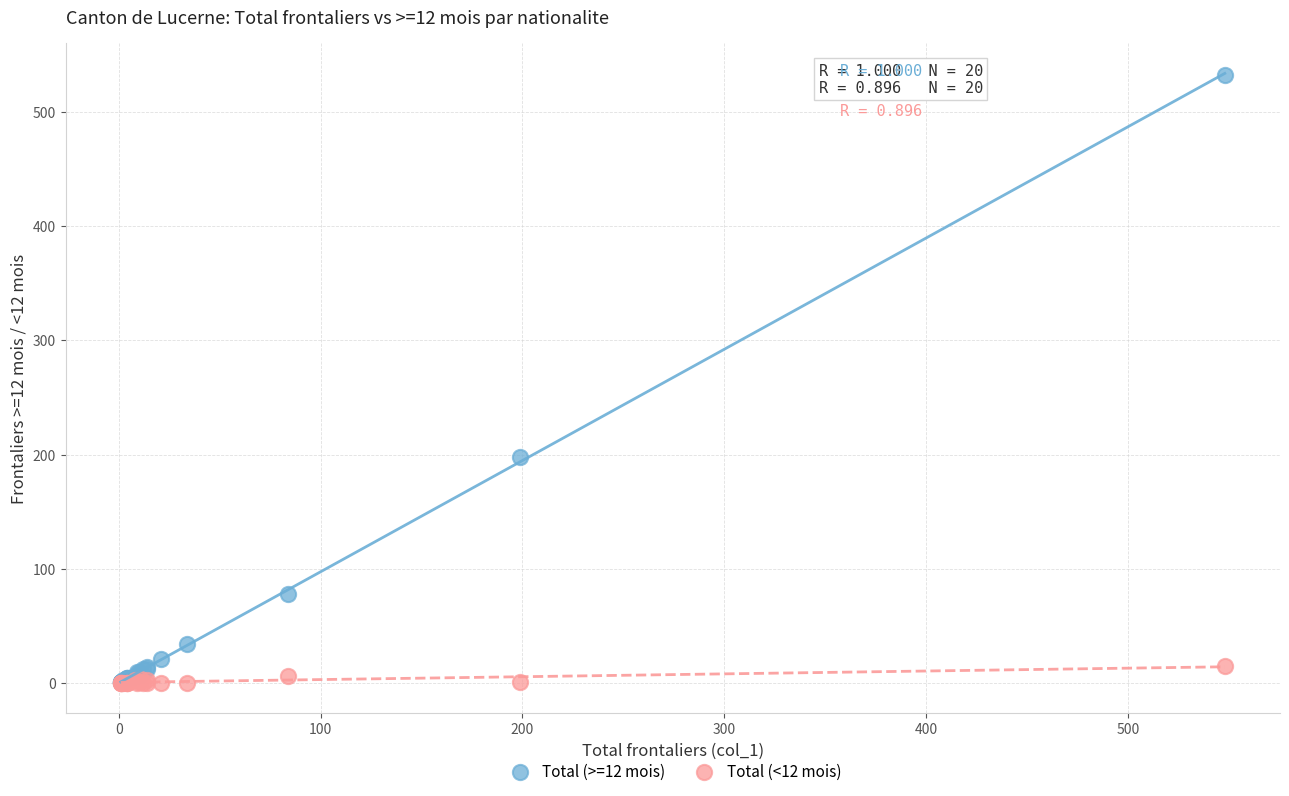

Across all series, what Y value is closest to 266?

198